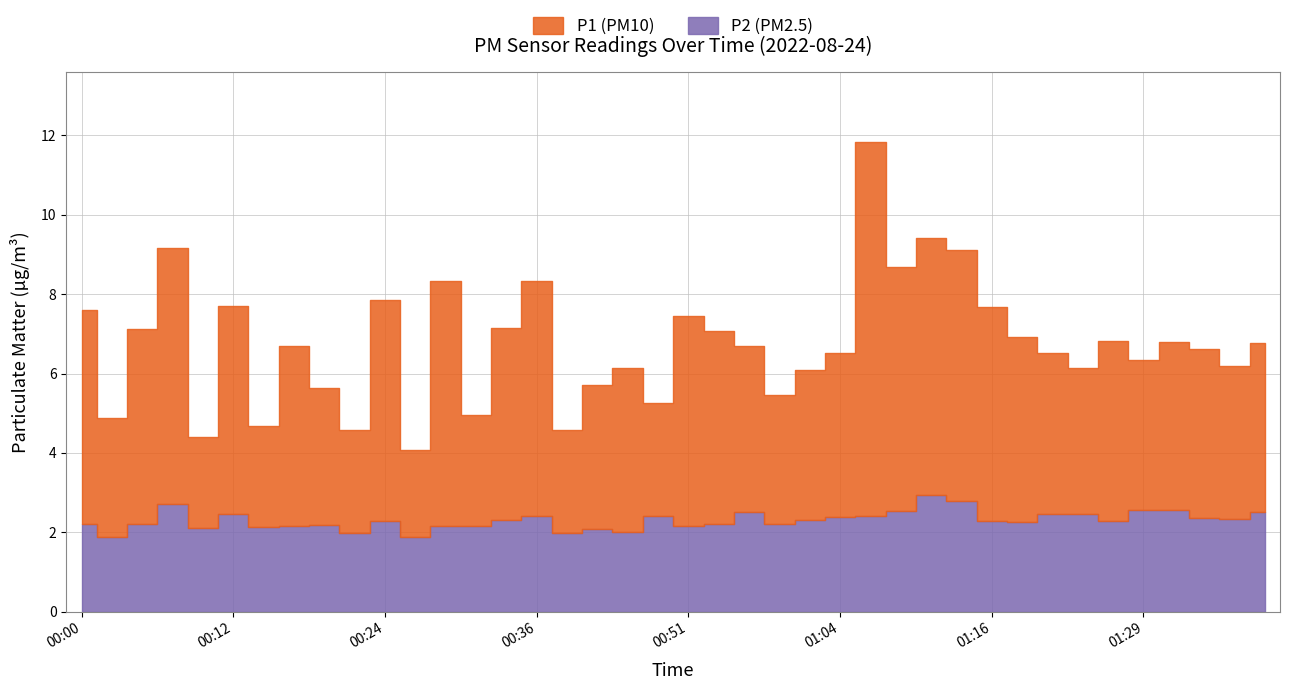

Rank the series by their maximum value, from lowest to highest.

P2, P1